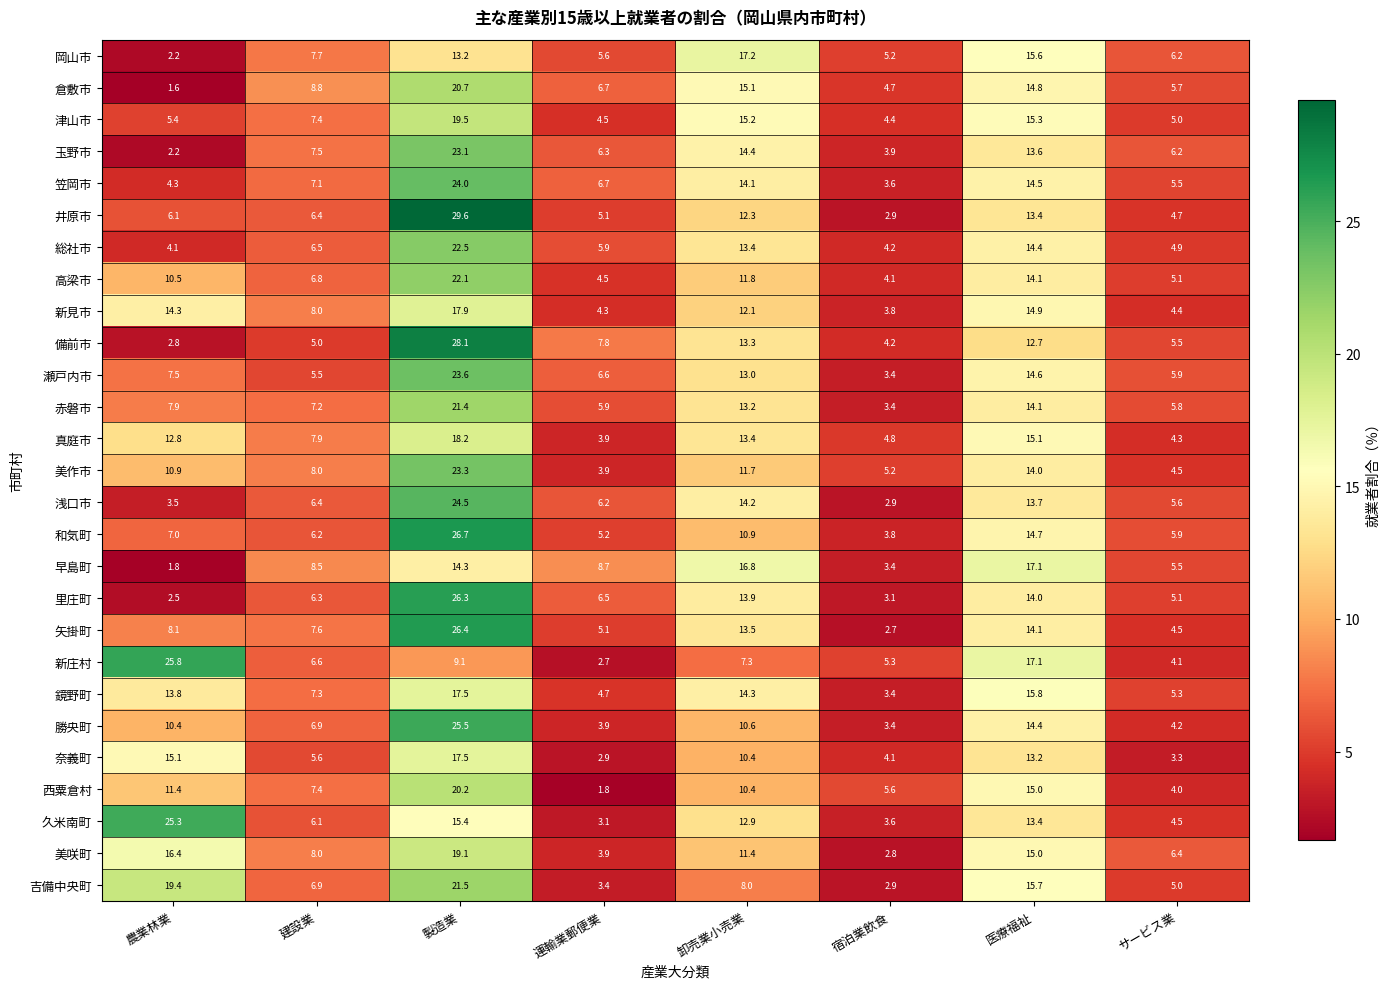

Between 製造業 and 宿泊業飲食, which series saw the biggest shift?

井原市